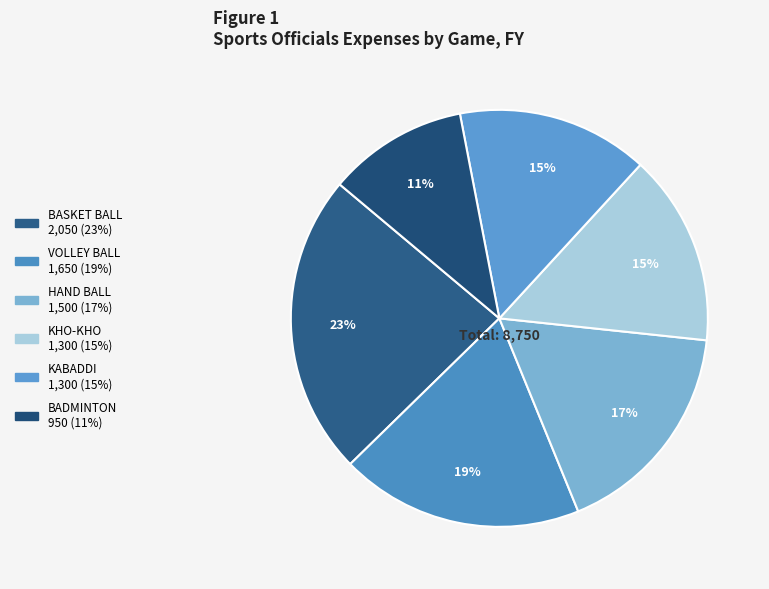

To the nearest percent, what is the difference between the largest and smallest slice percentages?

13%